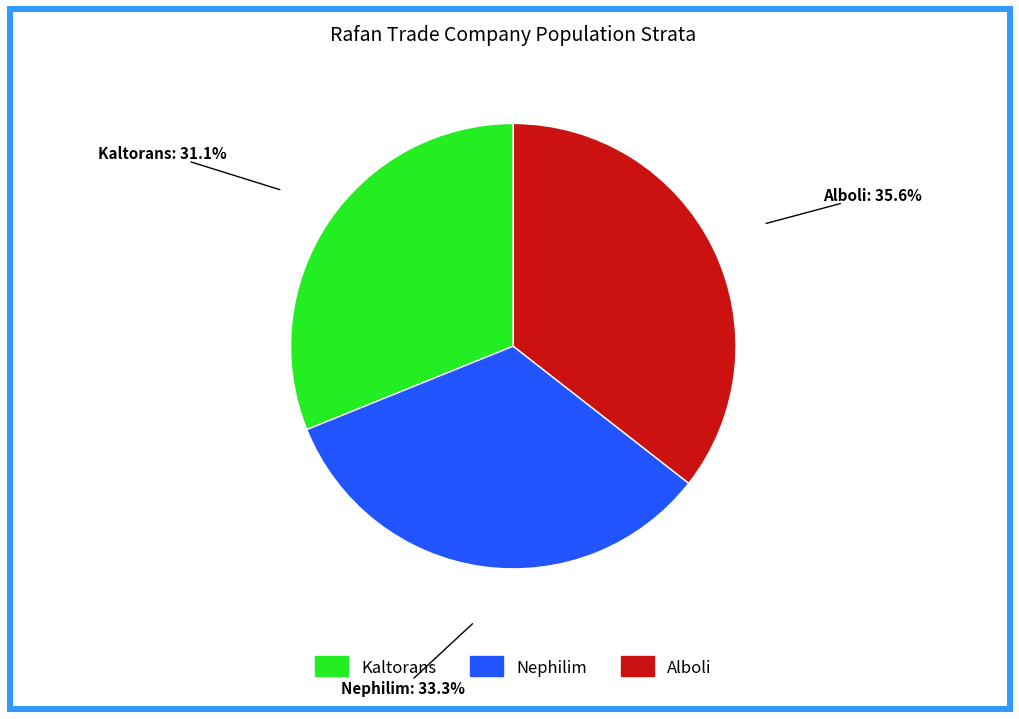

How many segments does this pie chart have?

3